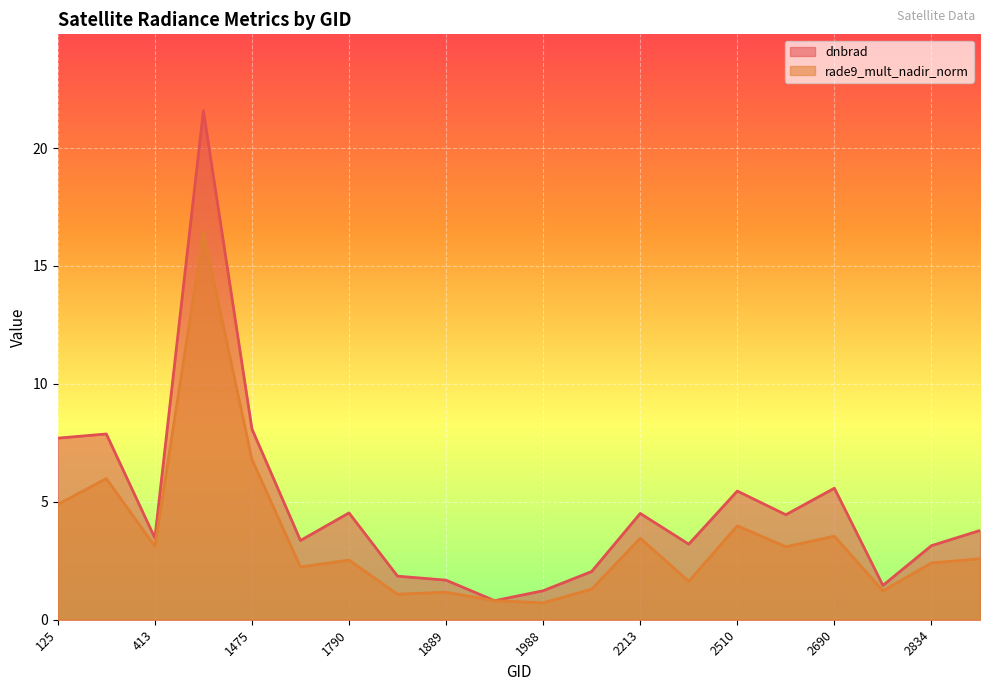

In dnbrad, how many points are lower than both neighbors (excluding endpoints)?

6